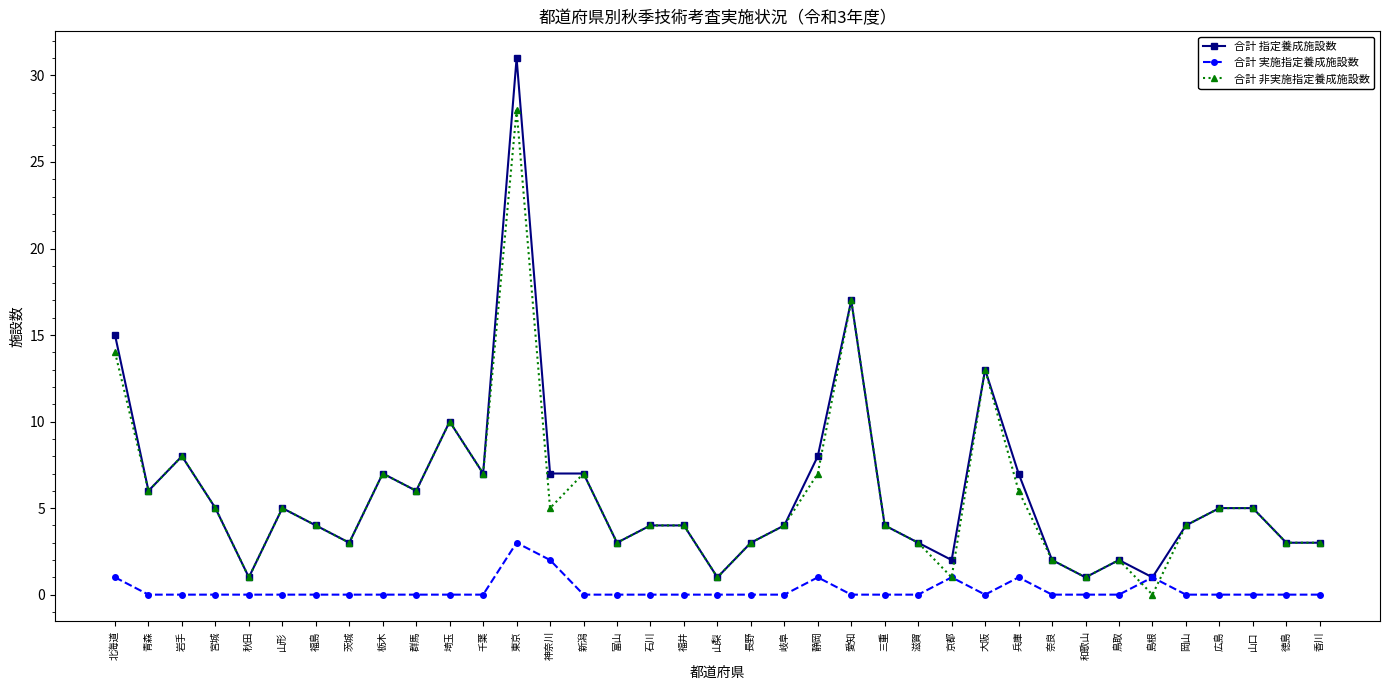

Reading right to left, list all the values displayed in this chart.

合計 指定養成施設数: 香川=3	徳島=3	山口=5	広島=5	岡山=4	島根=1	鳥取=2	和歌山=1	奈良=2	兵庫=7	大阪=13	京都=2	滋賀=3	三重=4	愛知=17	静岡=8	岐阜=4	長野=3	山梨=1	福井=4	石川=4	富山=3	新潟=7	神奈川=7	東京=31	千葉=7	埼玉=10	群馬=6	栃木=7	茨城=3	福島=4	山形=5	秋田=1	宮城=5	岩手=8	青森=6	北海道=15
合計 実施指定養成施設数: 香川=0	徳島=0	山口=0	広島=0	岡山=0	島根=1	鳥取=0	和歌山=0	奈良=0	兵庫=1	大阪=0	京都=1	滋賀=0	三重=0	愛知=0	静岡=1	岐阜=0	長野=0	山梨=0	福井=0	石川=0	富山=0	新潟=0	神奈川=2	東京=3	千葉=0	埼玉=0	群馬=0	栃木=0	茨城=0	福島=0	山形=0	秋田=0	宮城=0	岩手=0	青森=0	北海道=1
合計 非実施指定養成施設数: 香川=3	徳島=3	山口=5	広島=5	岡山=4	島根=0	鳥取=2	和歌山=1	奈良=2	兵庫=6	大阪=13	京都=1	滋賀=3	三重=4	愛知=17	静岡=7	岐阜=4	長野=3	山梨=1	福井=4	石川=4	富山=3	新潟=7	神奈川=5	東京=28	千葉=7	埼玉=10	群馬=6	栃木=7	茨城=3	福島=4	山形=5	秋田=1	宮城=5	岩手=8	青森=6	北海道=14